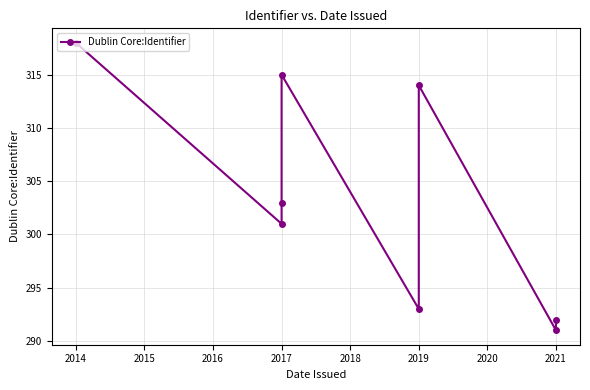

Reading left to right, transcribe all the data shown in this chart.

318	301	303	315	293	314	291	292